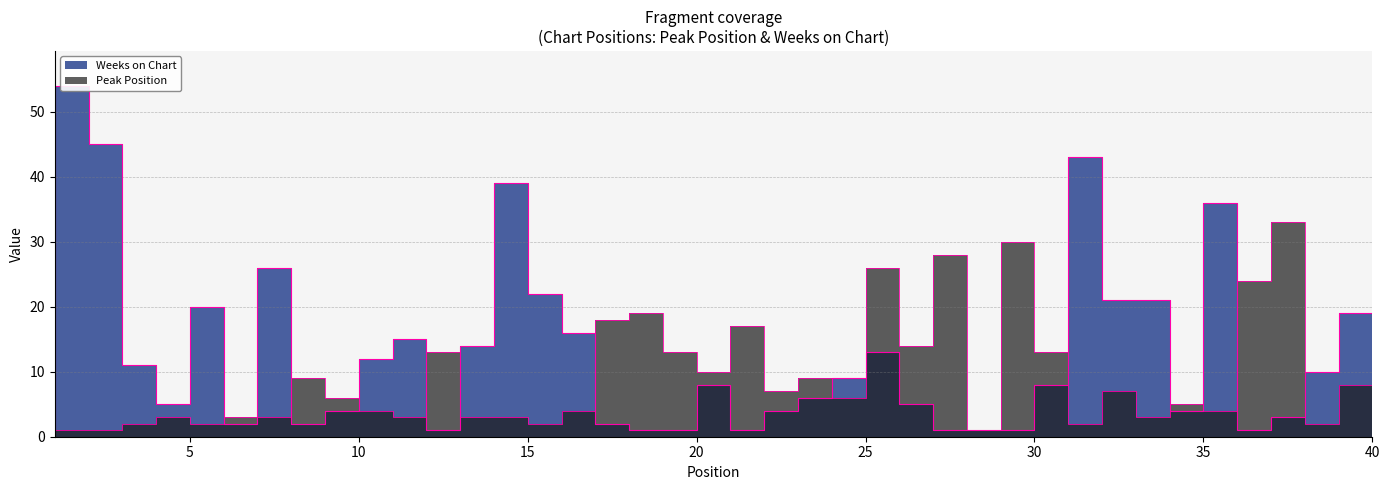

Reading right to left, list all the values displayed in this chart.

Peak Position: 8	2	33	24	4	5	3	7	2	13	30	1	28	14	26	6	9	7	17	10	13	19	18	4	2	3	3	13	3	4	6	9	3	3	2	3	2	1	1	1
Weeks on Chart: 19	10	3	1	36	4	21	21	43	8	1	1	1	5	13	9	6	4	1	8	1	1	2	16	22	39	14	1	15	12	4	2	26	2	20	5	11	45	54	1